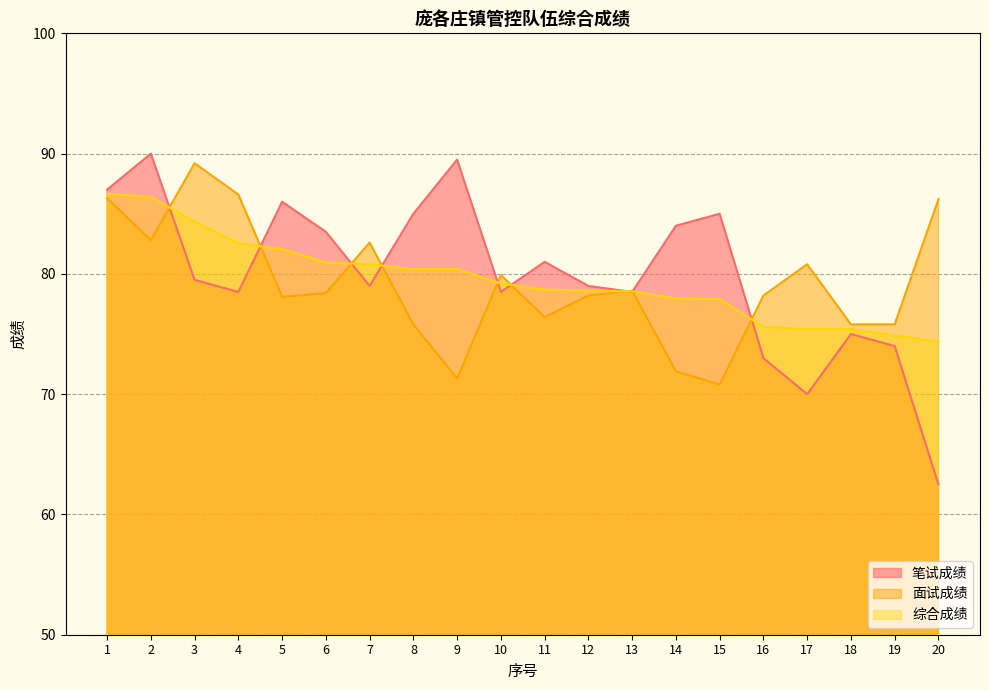

At which label is 综合成绩 closest to 80?

8